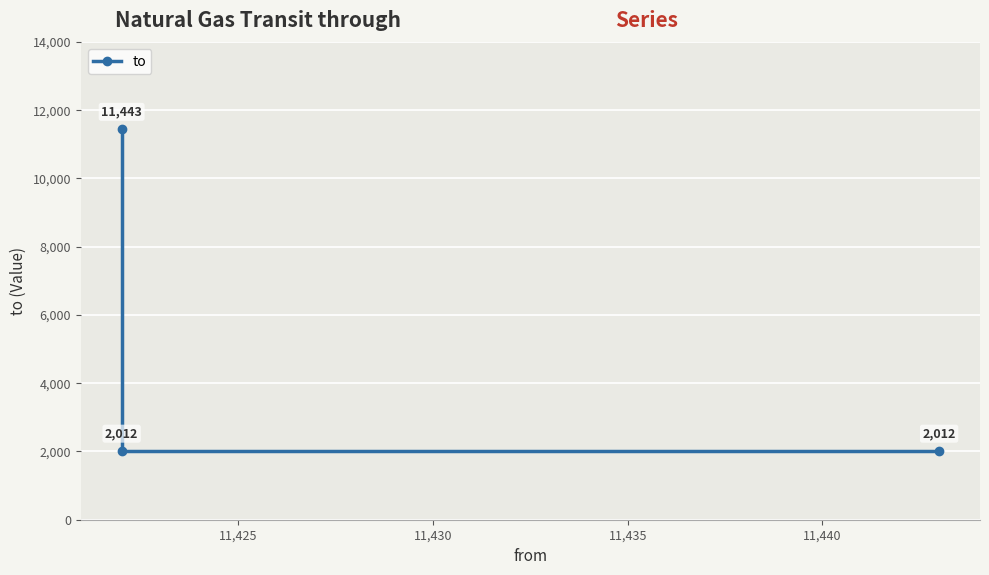

Which has a higher value, 11,430 or 11,425?

11,430